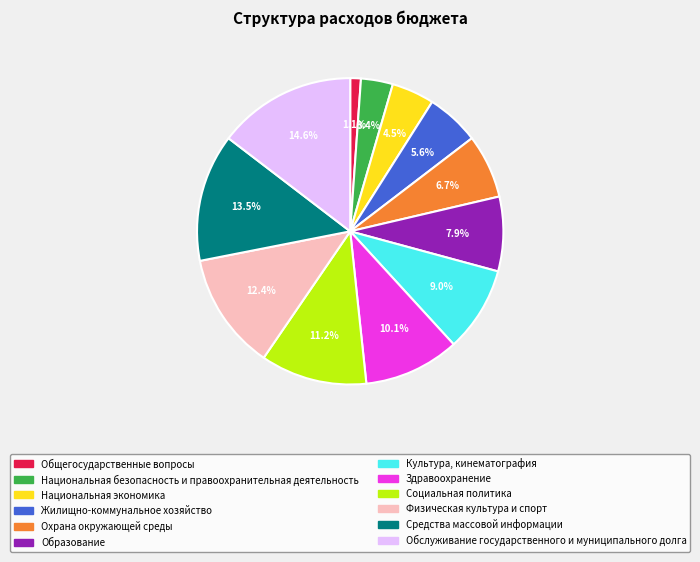

What percentage do Социальная политика and Средства массовой информации together represent?

24.7%